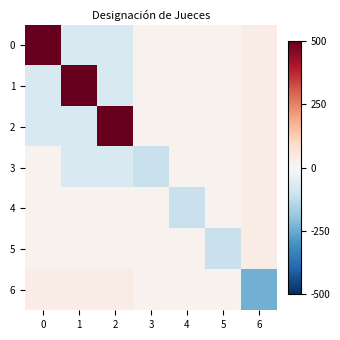

Reading left to right, extract all data points from this chart.

0: 0=500.0	1=-75.0	2=-75.0	3=16.5	4=16.5	5=16.5	6=36.3
1: 0=-75.0	1=500.0	2=-75.0	3=16.5	4=16.5	5=16.5	6=36.3
2: 0=-75.0	1=-75.0	2=500.0	3=16.5	4=16.5	5=16.5	6=36.3
3: 0=16.5	1=-75.0	2=-75.0	3=-110.0	4=16.5	5=16.5	6=36.3
4: 0=16.5	1=16.5	2=16.5	3=16.5	4=-110.0	5=16.5	6=36.3
5: 0=16.5	1=16.5	2=16.5	3=16.5	4=16.5	5=-110.0	6=36.3
6: 0=36.3	1=36.3	2=36.3	3=16.5	4=16.5	5=16.5	6=-242.1